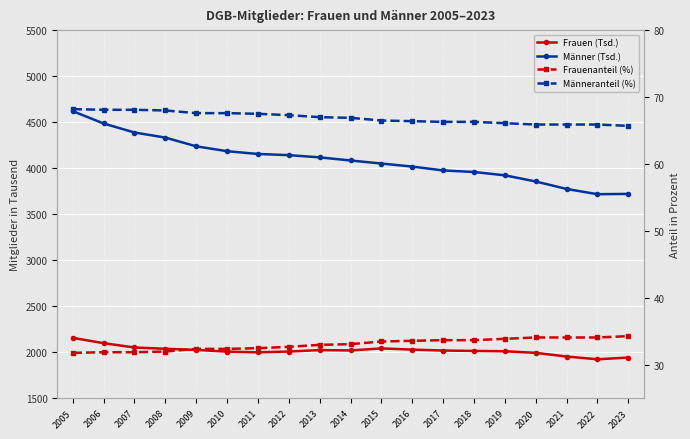

True or false: Männeranteil (%) and Frauen (Tsd.) cross at least once.

False